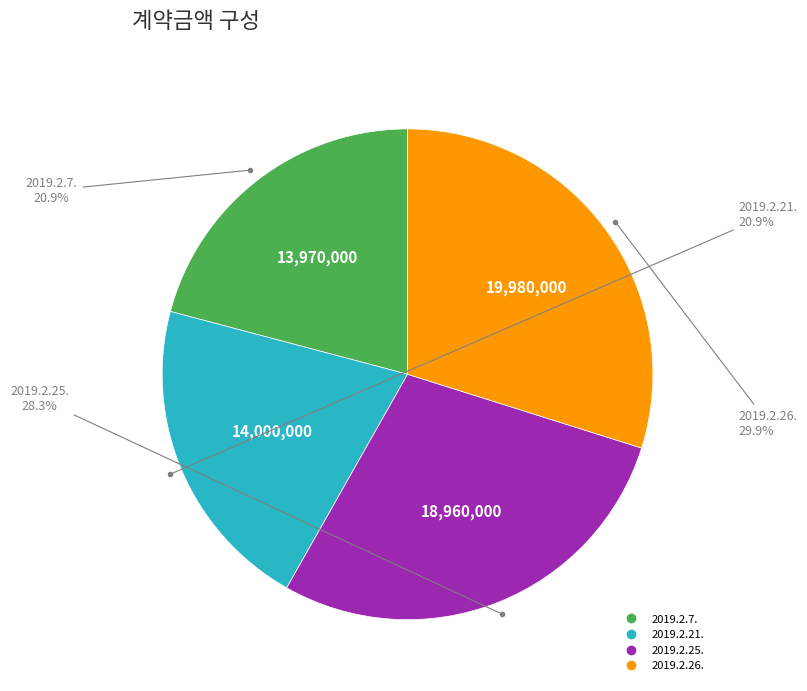

True or false: 2019.2.21. accounts for 32% of the total.

False